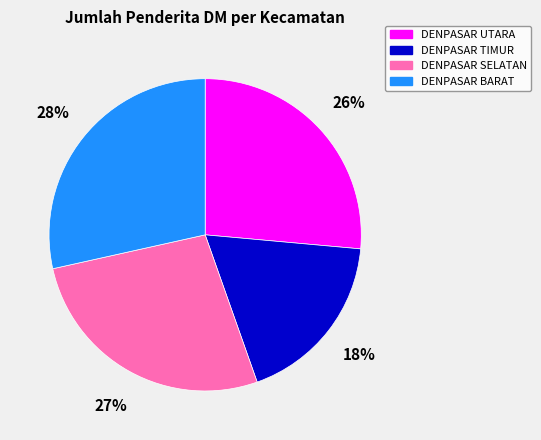

To the nearest percent, what percentage of the pie is DENPASAR BARAT?

28%